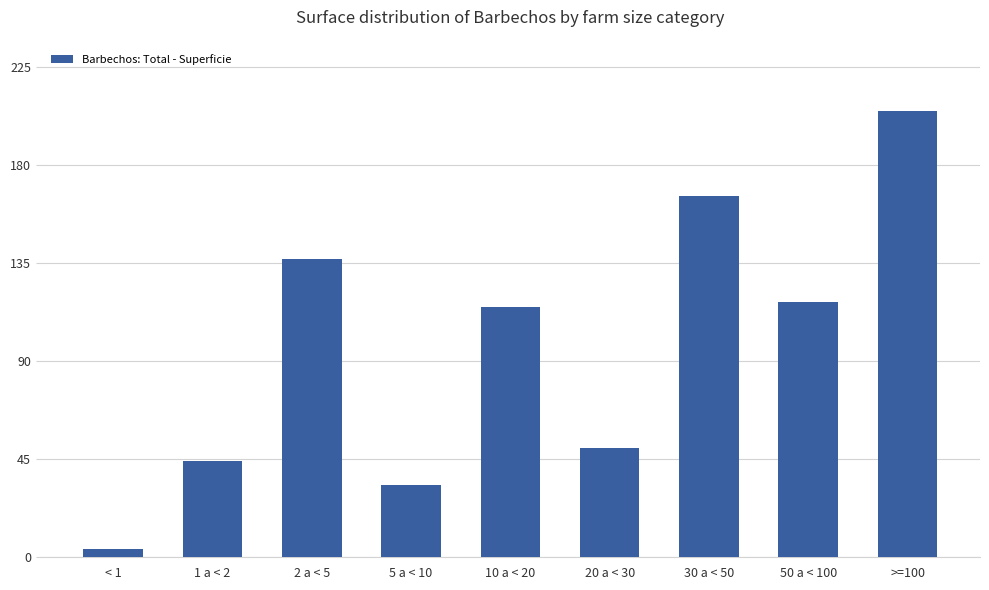

What is the value of the 5th bar from the left?

115